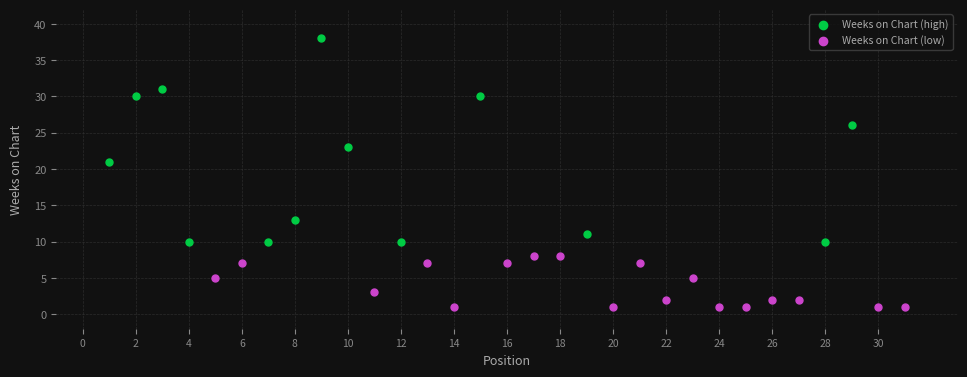

Which series reaches the maximum Y coordinate?

Weeks on Chart (high)